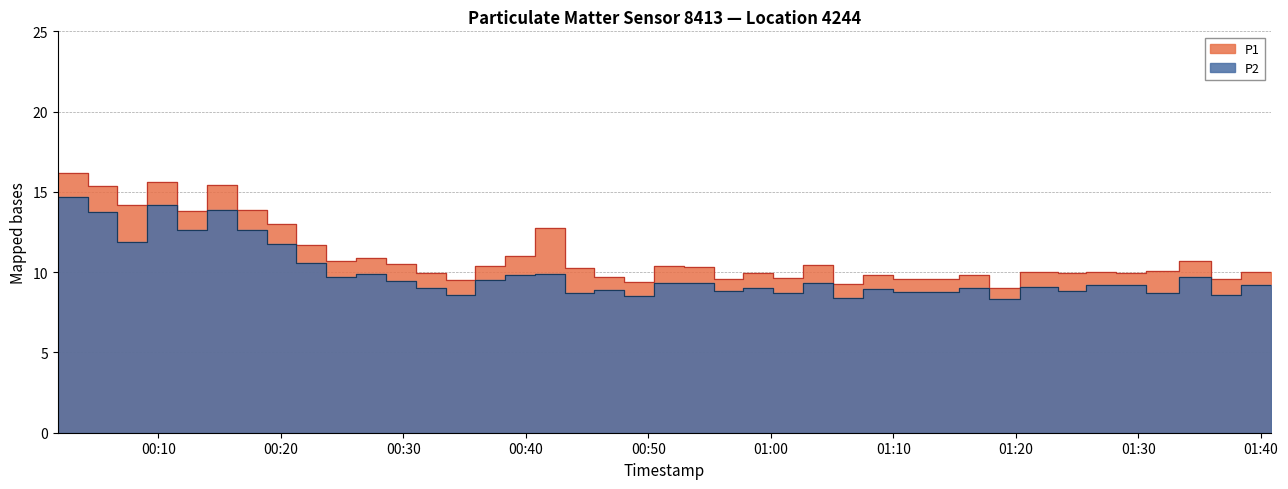

What is the sum of all P2 values?

397.4